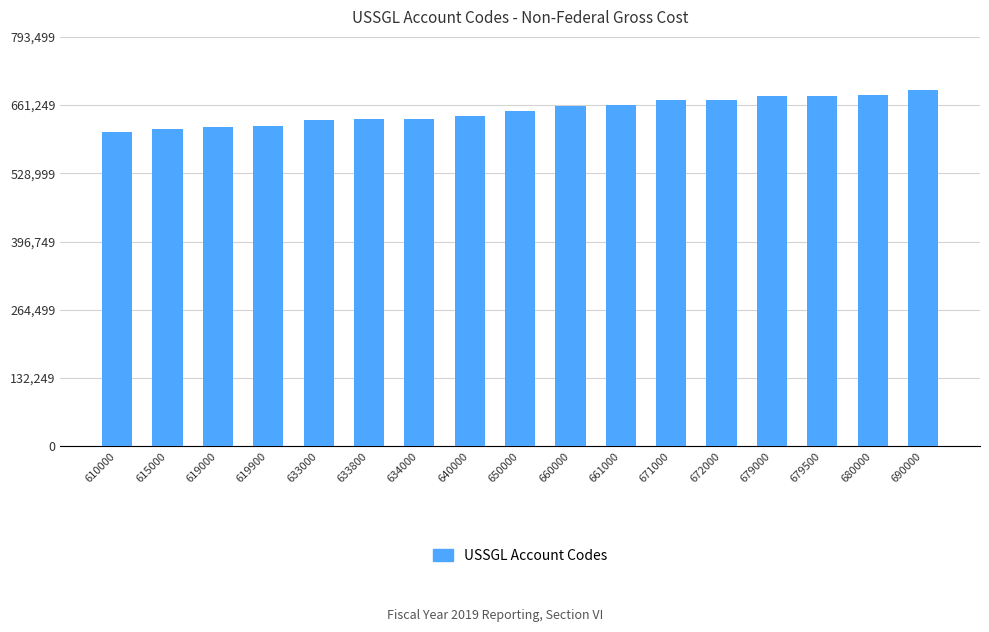

Between 690000 and 650000, which is larger?

690000